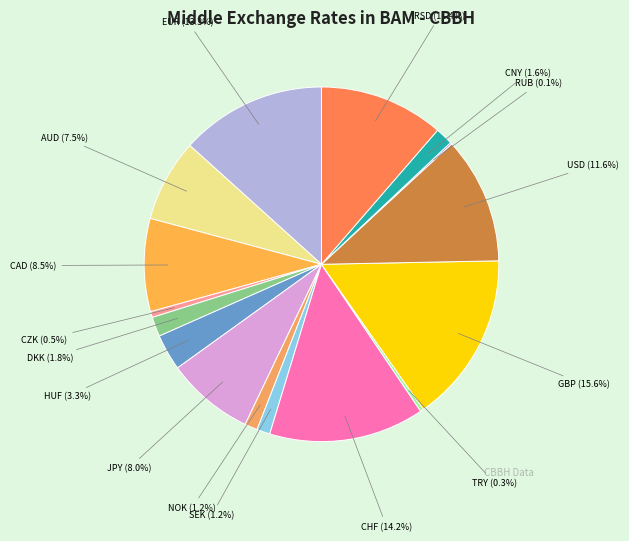

Is SEK the majority of the pie?

No